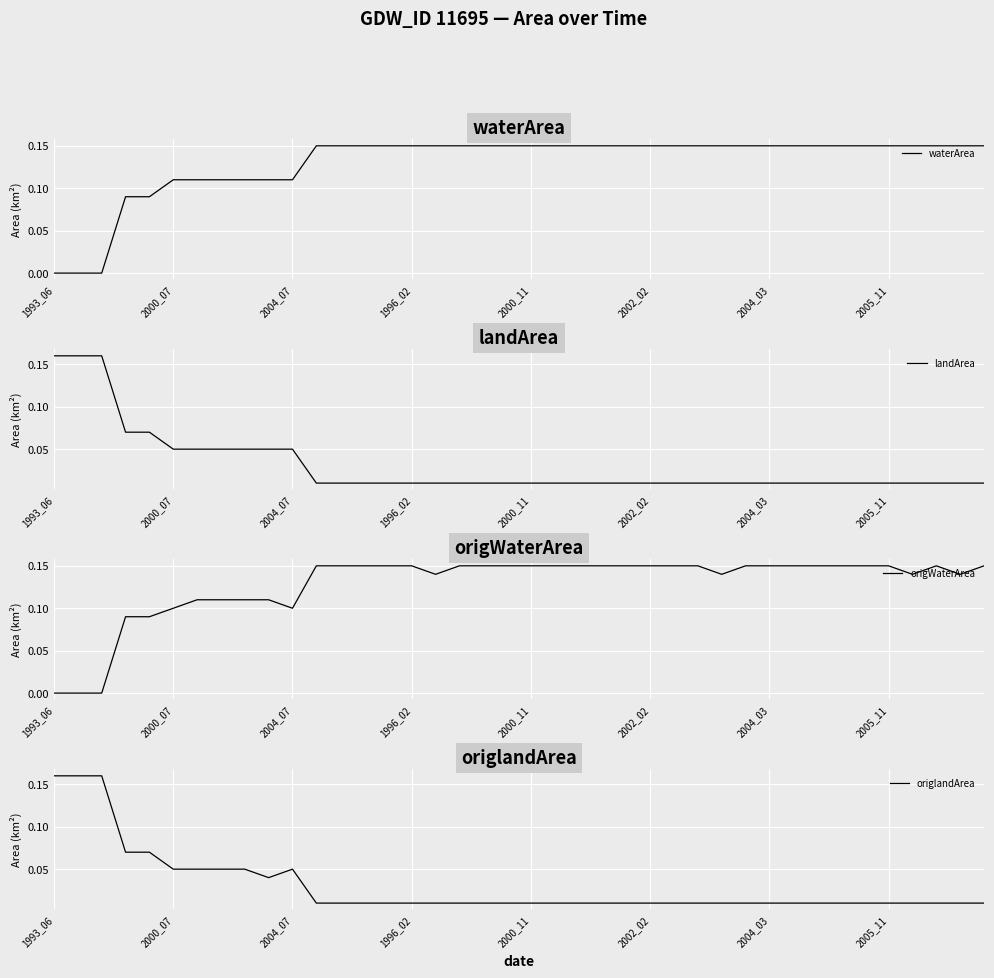

Between 12 and 33, which series saw the biggest shift?

waterArea